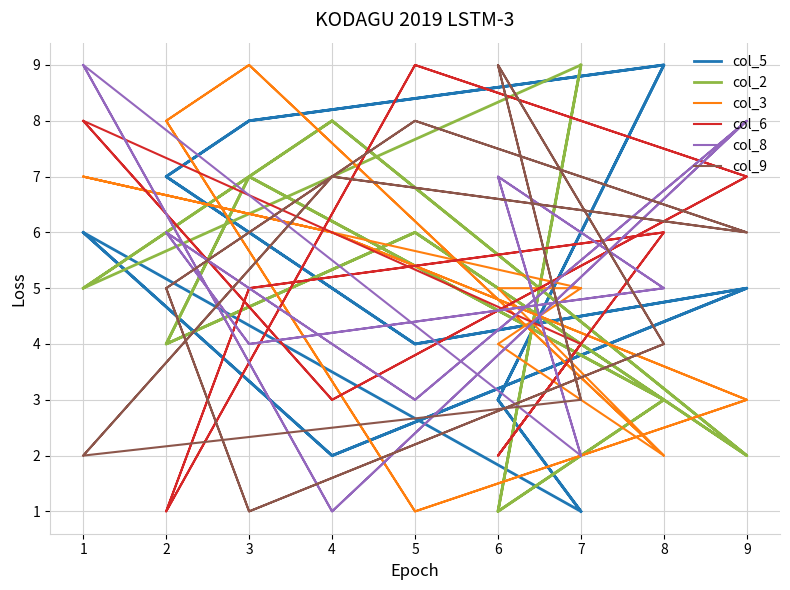

Between 2 and 3, which series saw the biggest shift?

col_6